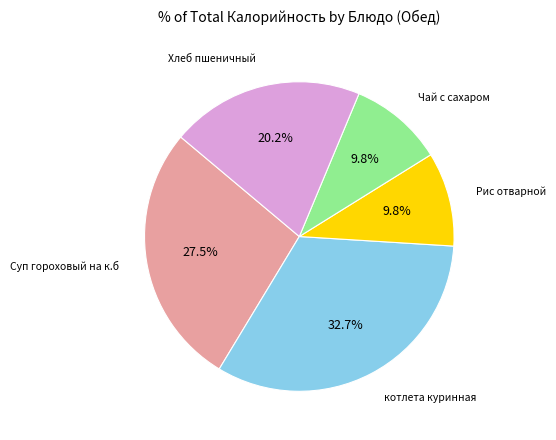

Is there a majority slice in this chart?

No